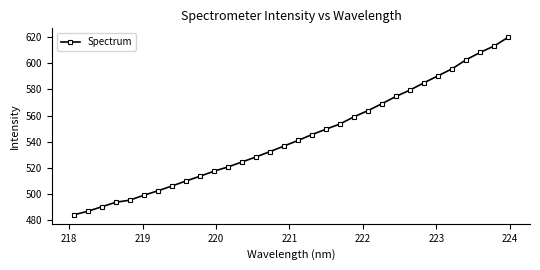

True or false: the data has more than 0 interior local peaks.

False